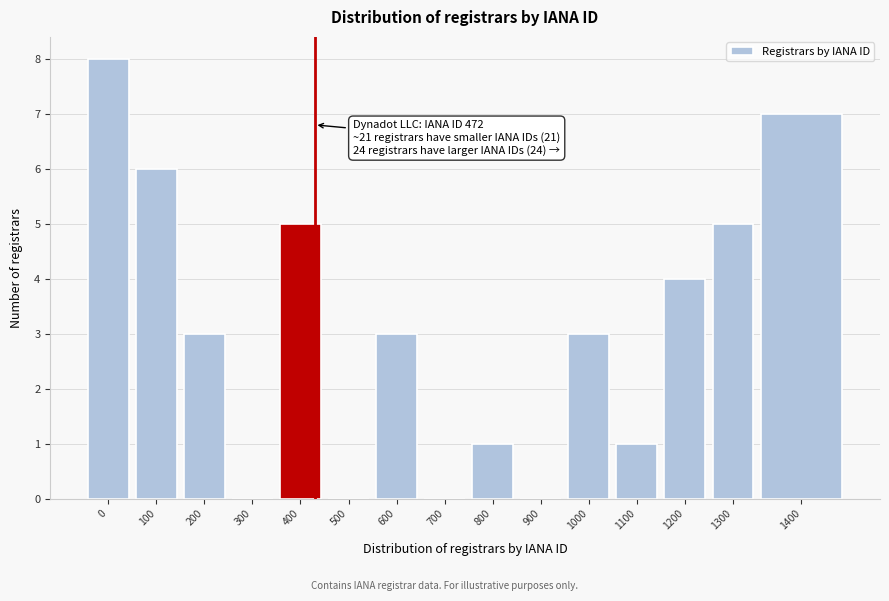

Reading left to right, what are all the values shown in this chart?

0=8	100=6	200=3	300=0	400=5	500=0	600=3	700=0	800=1	900=0	1000=3	1100=1	1200=4	1300=5	1400=7